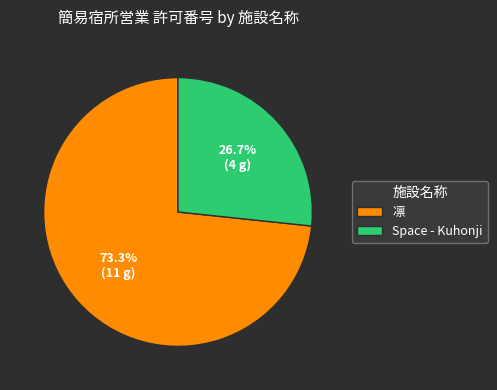

Between Space - Kuhonji and 凛, which is larger?

凛